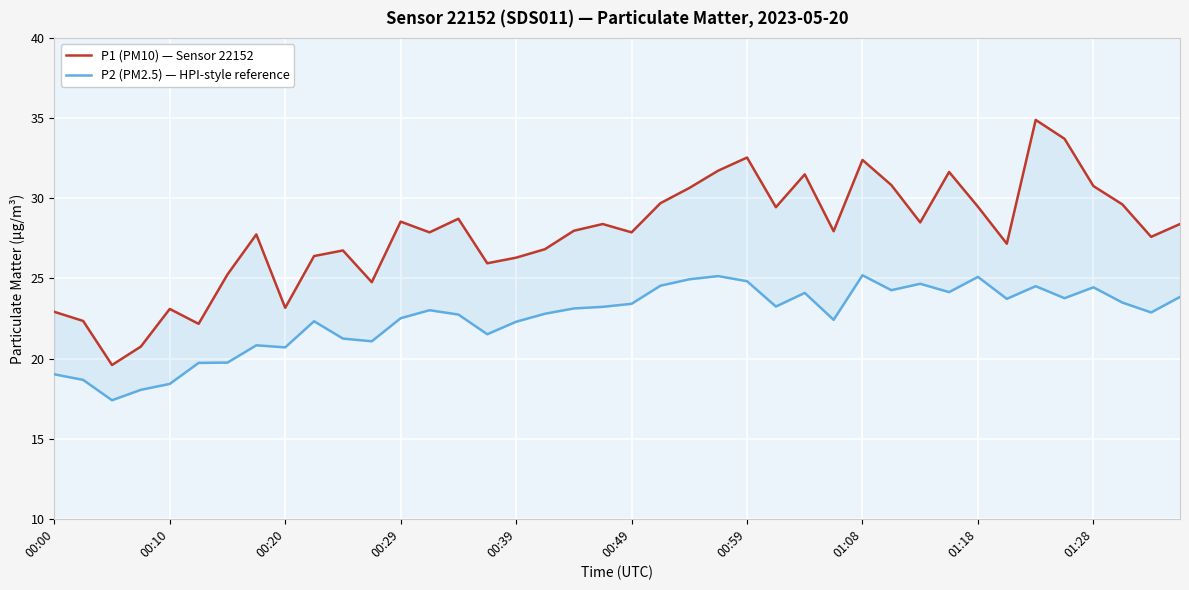

What is the sum of all P1 (PM10) — Sensor 22152 values?

1112.1